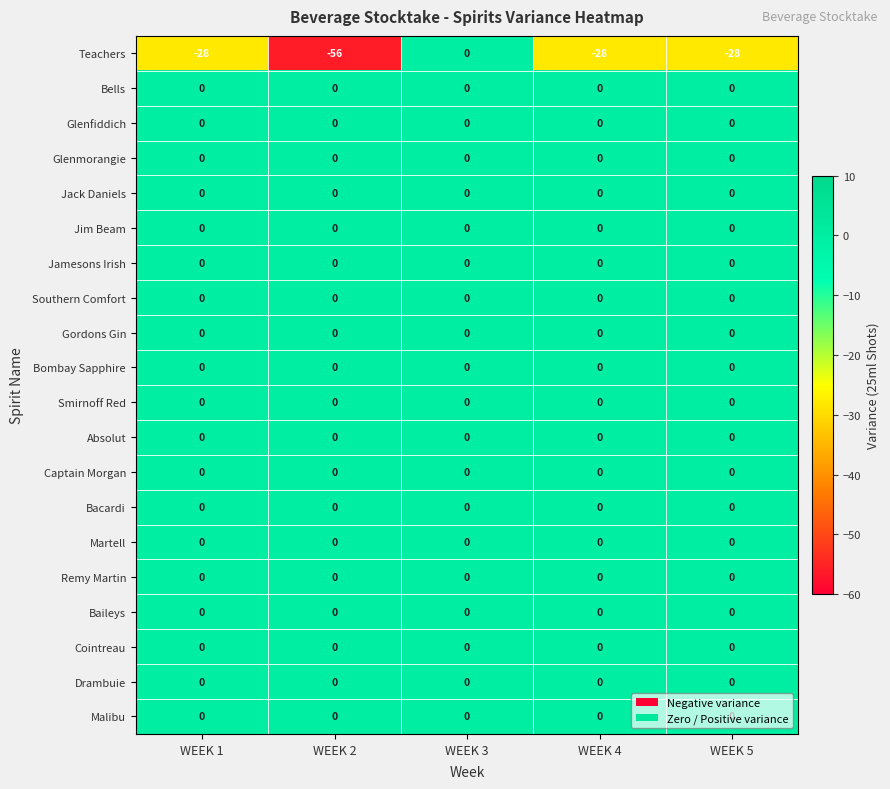

What is the difference between the highest and lowest values at WEEK 5?

28